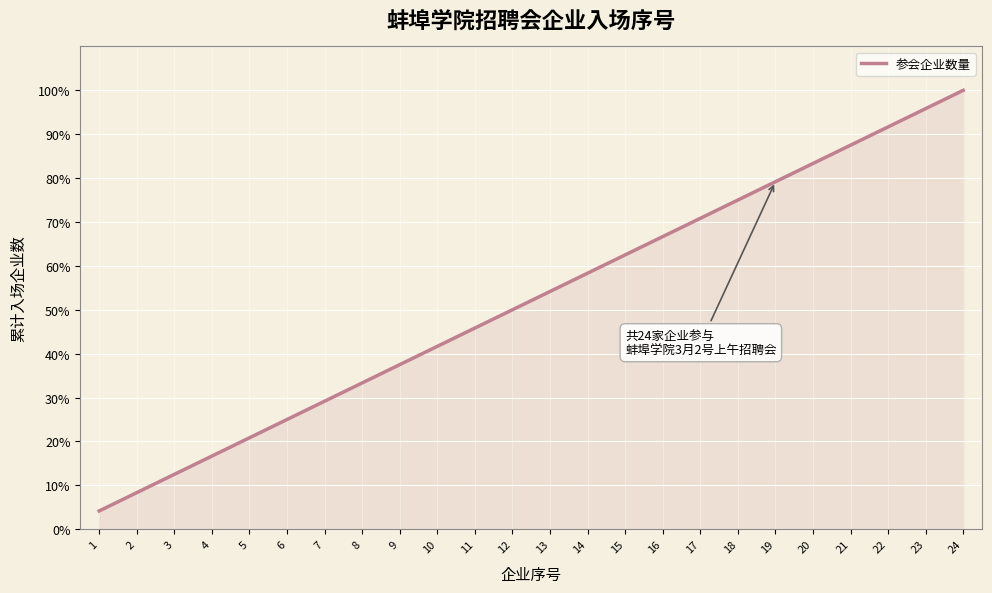

List the labels in order of value, smallest first.

1, 2, 3, 4, 5, 6, 7, 8, 9, 10, 11, 12, 13, 14, 15, 16, 17, 18, 19, 20, 21, 22, 23, 24